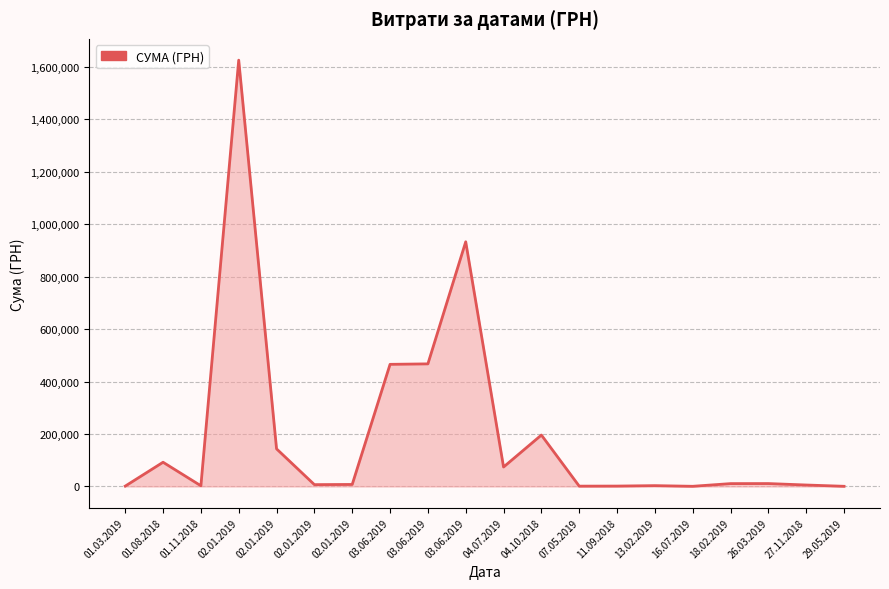

Does the chart display data point markers on the line(s)?

No